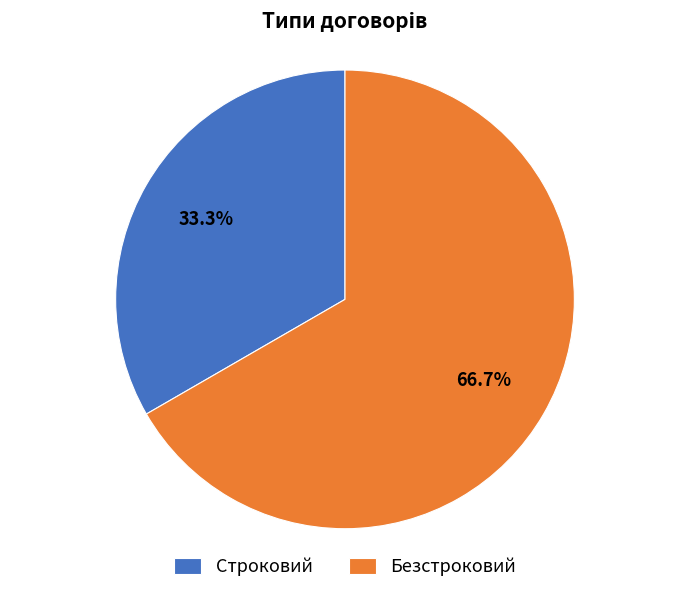

What is the largest slice in the pie chart?

Безстроковий